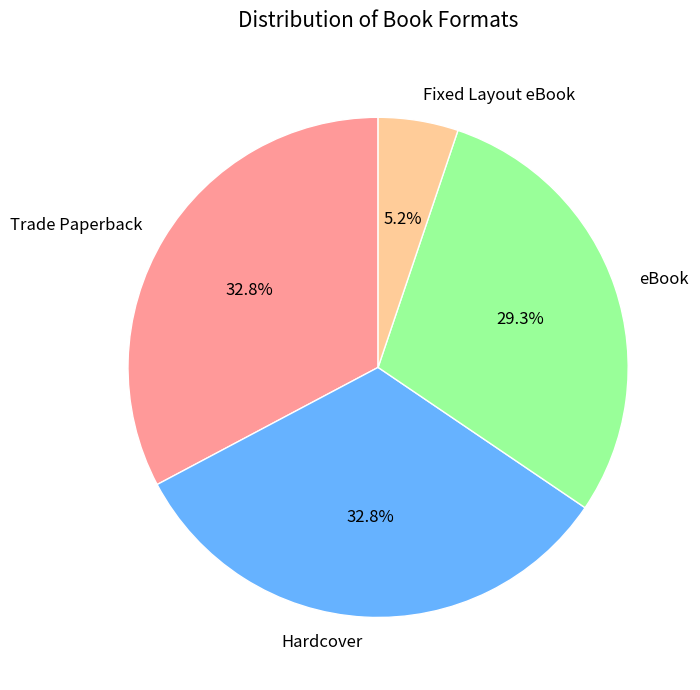

Which category has the smallest portion of the pie?

Fixed Layout eBook